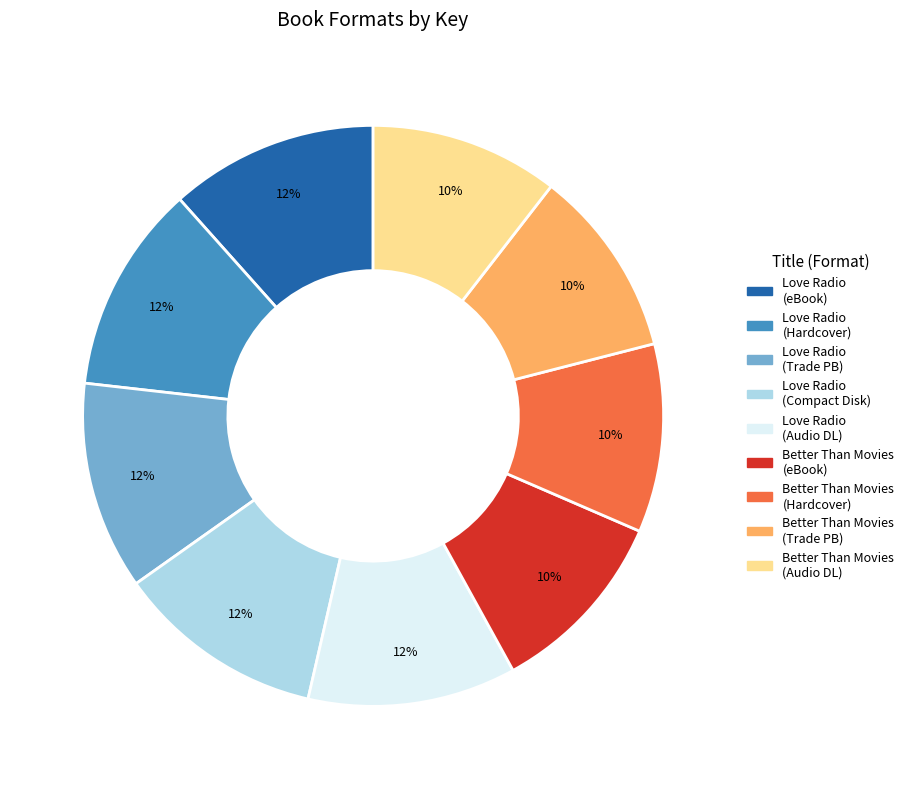

To the nearest percent, what is the average slice percentage?

11%